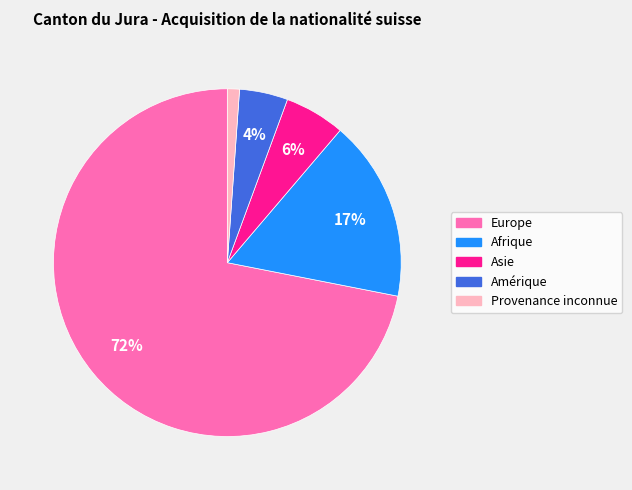

Is the sum of Asie and Afrique greater than half?

No